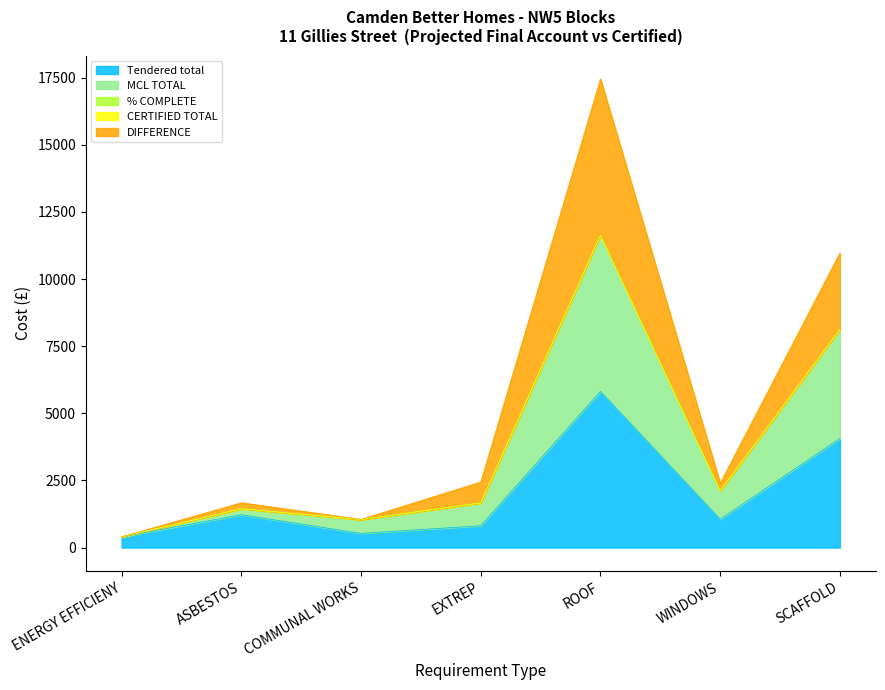

How many data points in Tendered total are above 1054?

4